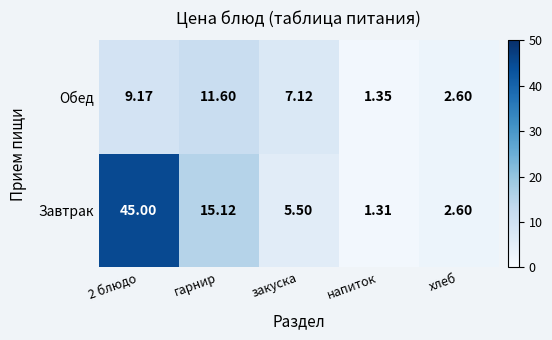

Which series has the widest spread of values?

Завтрак